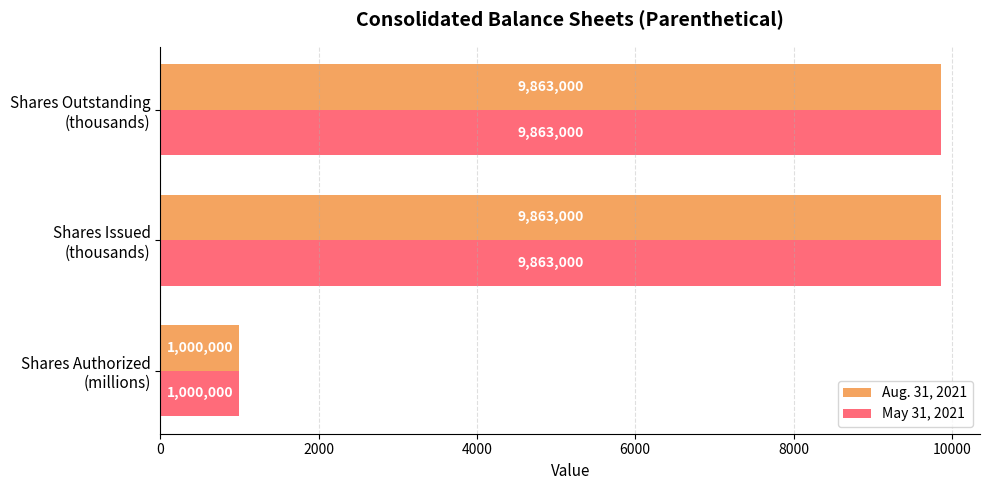

What is the sum of all May 31, 2021 values?

20726